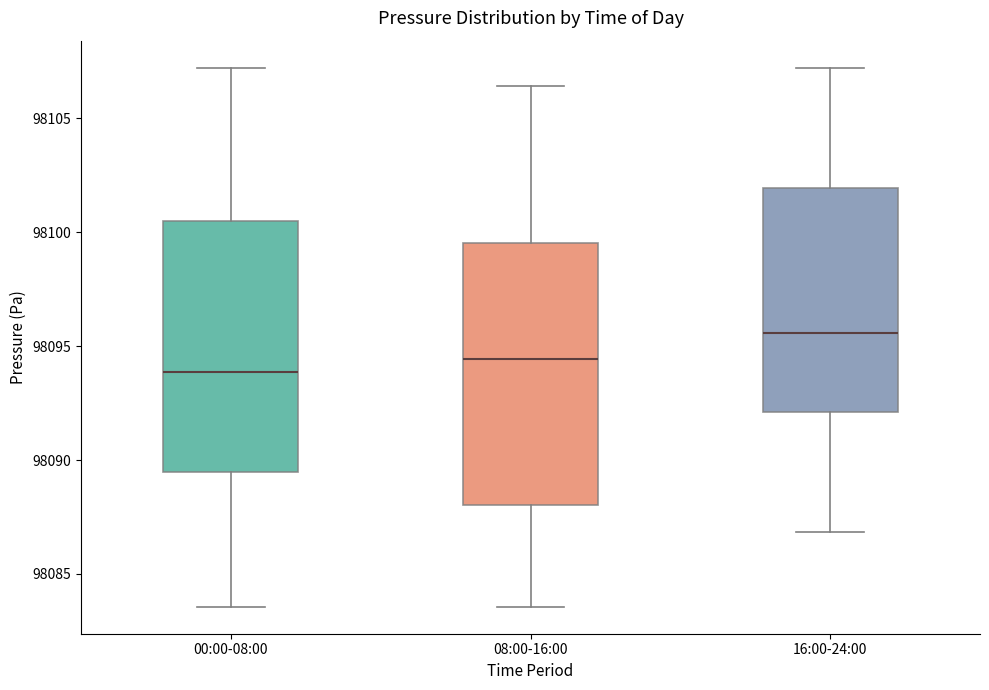

Where does the median line of the box for 08:00-16:00 sit on the y-axis? The values are not printed on the chart, so give them approximately, as read against the axis.

98094.5